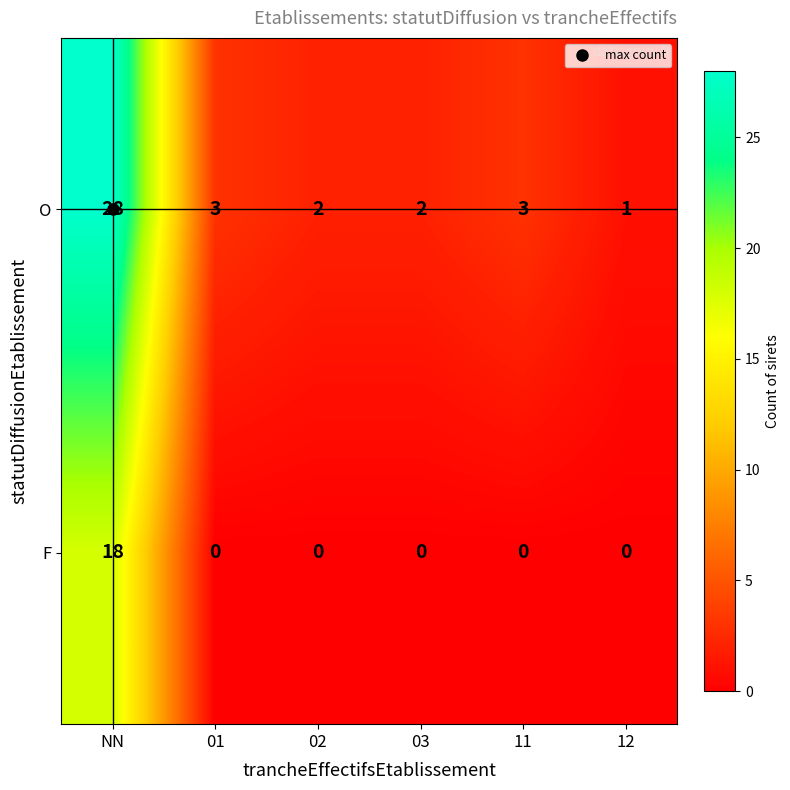

List the series in order of their peak value, lowest first.

F, O